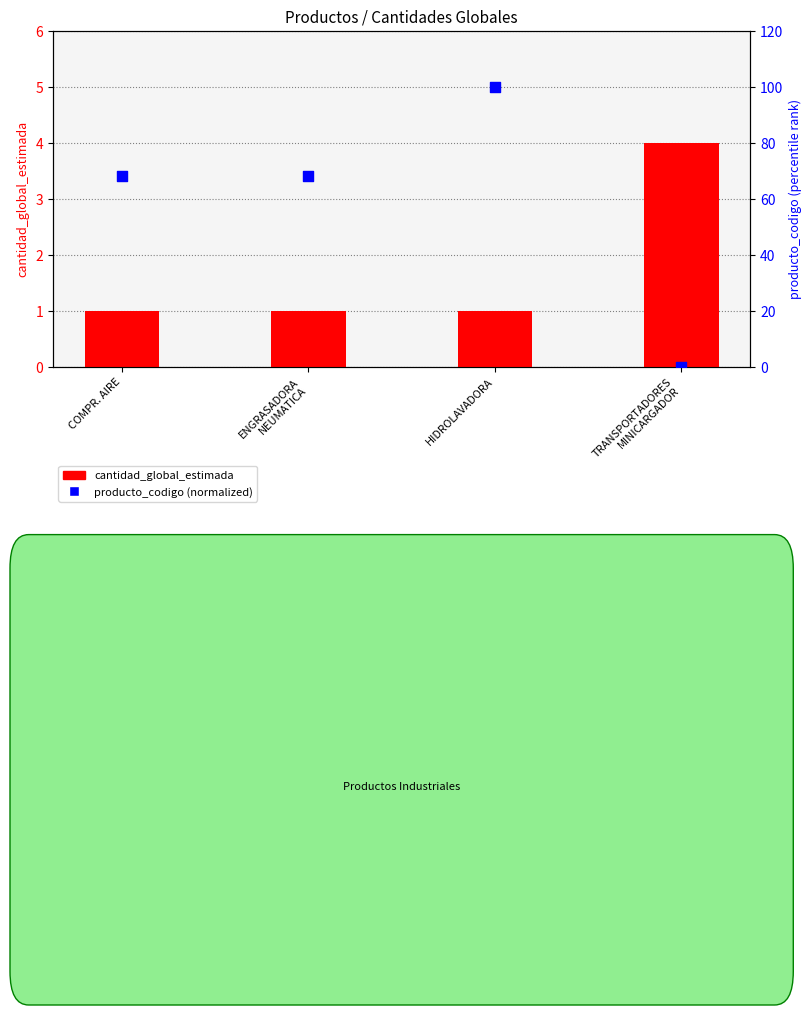

At which category is the sum across all series the highest?

HIDROLAVADORA